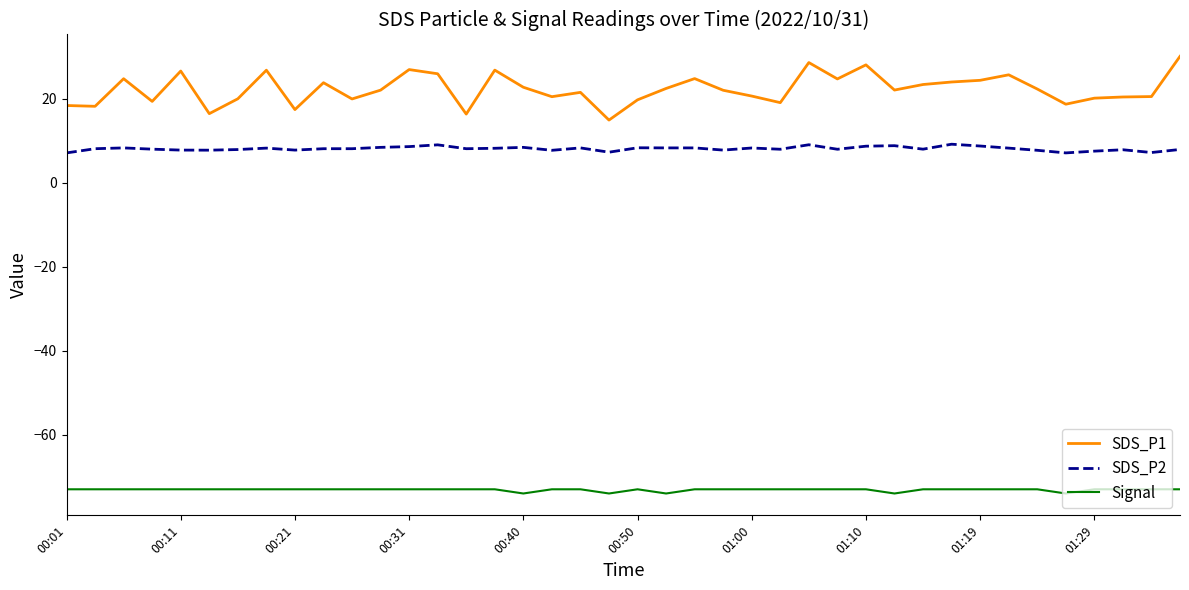

What is the difference between the maximum and minimum values in the SDS_P1 series?

15.2